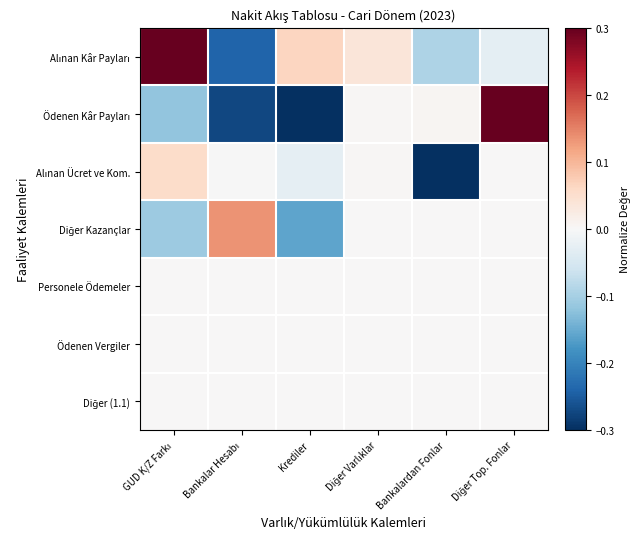

At Bankalar Hesabı, list the series in order from smallest to largest.

Ödenen Kâr Payları, Alınan Kâr Payları, Alınan Ücret ve Kom., Personele Ödemeler, Ödenen Vergiler, Diğer (1.1), Diğer Kazançlar